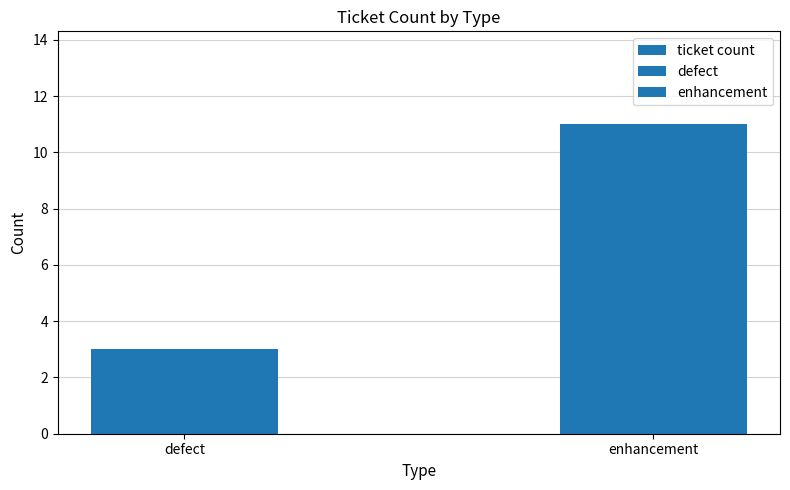

What position from the left is enhancement?

2